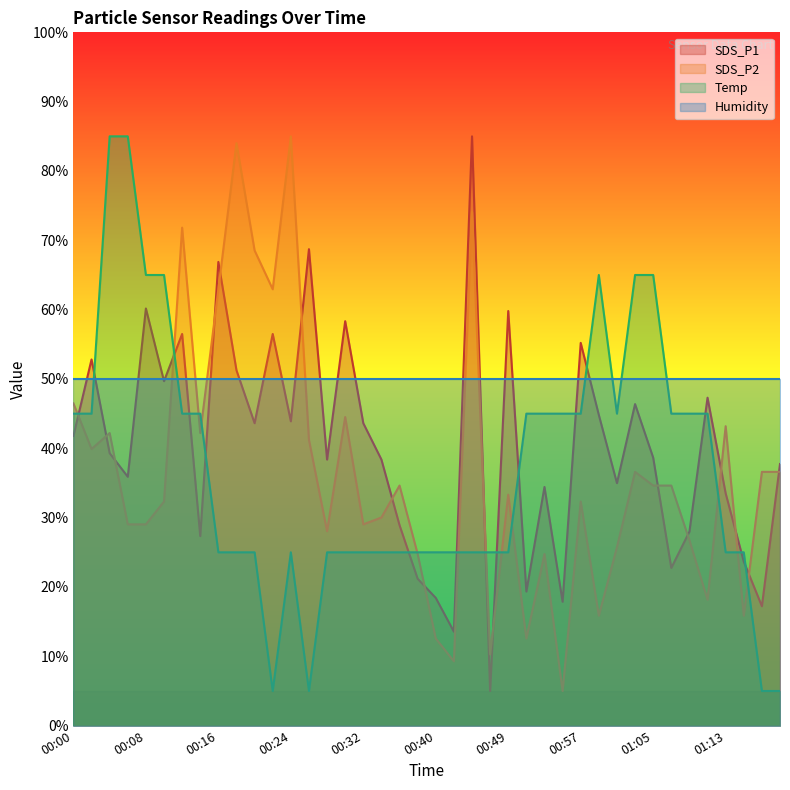

True or false: Temp has a value of 65.0 at 01:05.

True